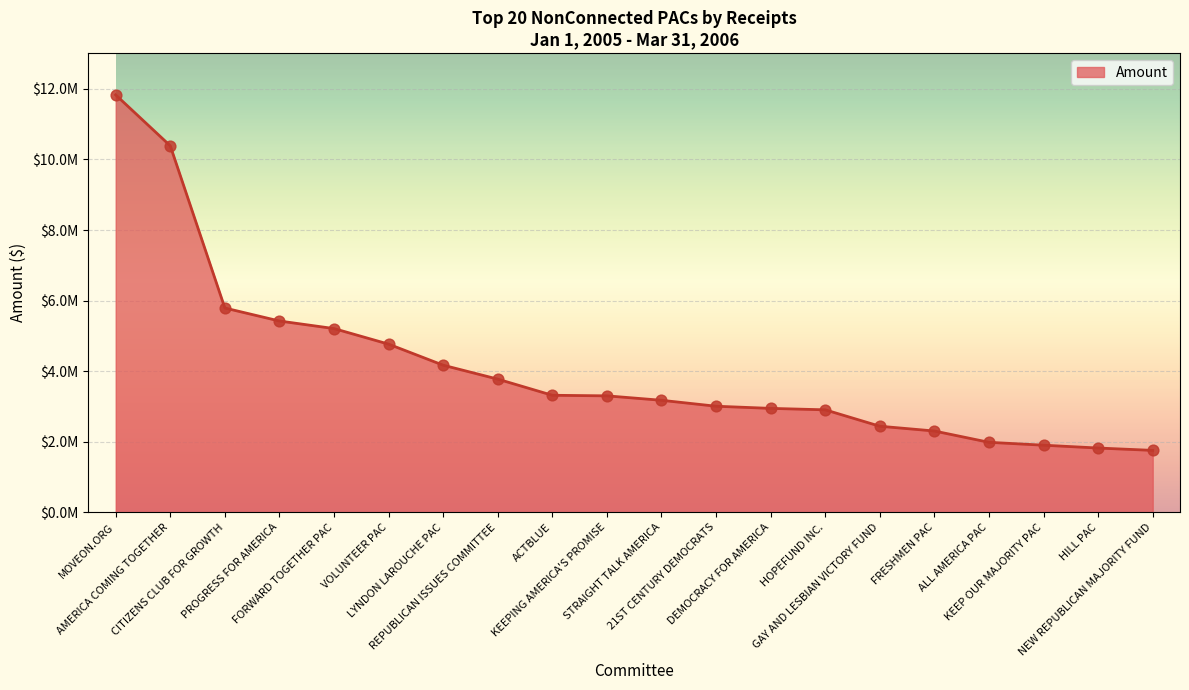

Approximately how many times larger is the value at REPUBLICAN ISSUES COMMITTEE compared to LYNDON LAROUCHE PAC?

0.9